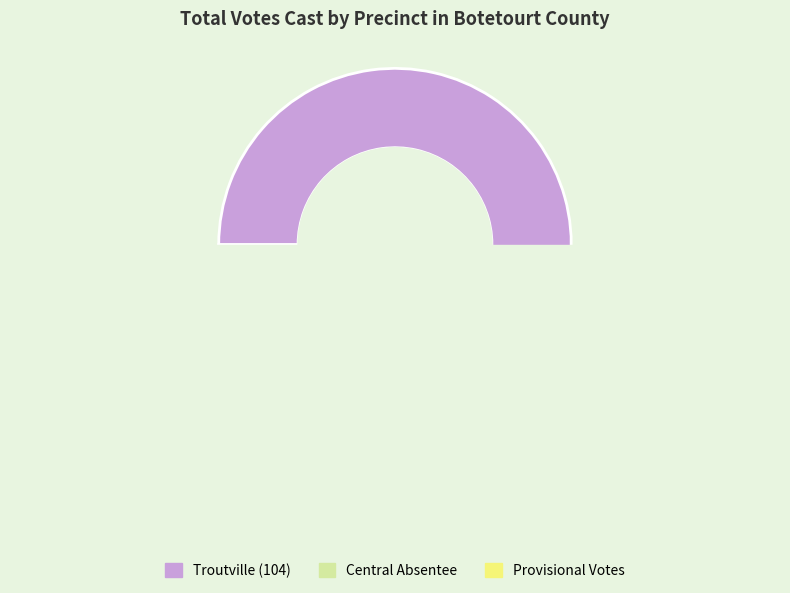

What percentage is NOT represented by Troutville (104)?

8.7%